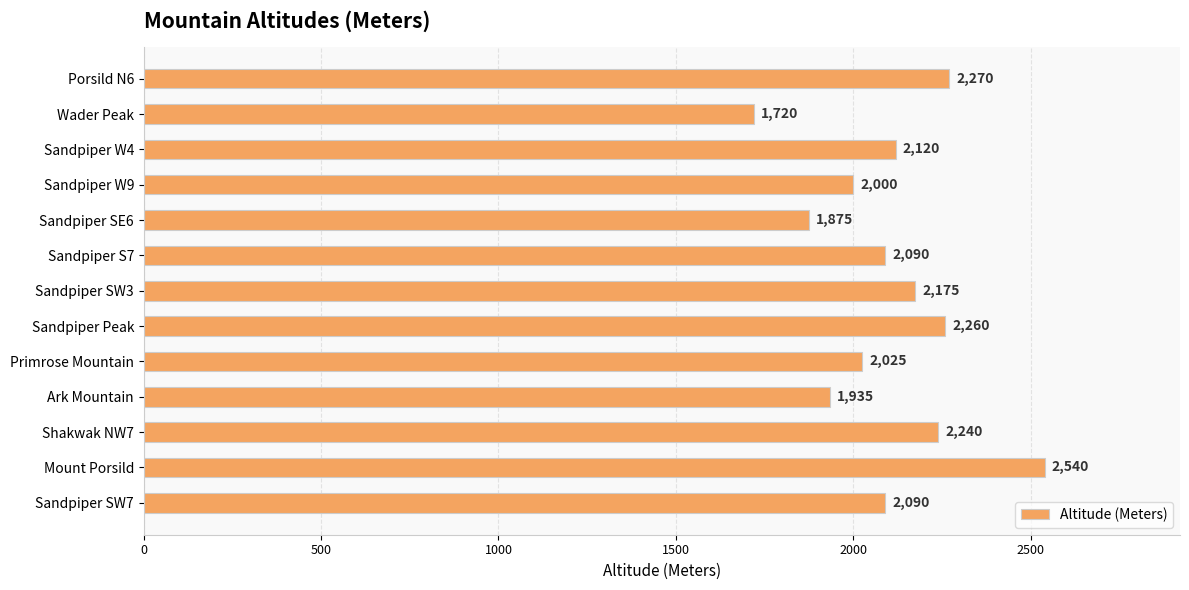

What is the minimum value shown in the chart?

1720